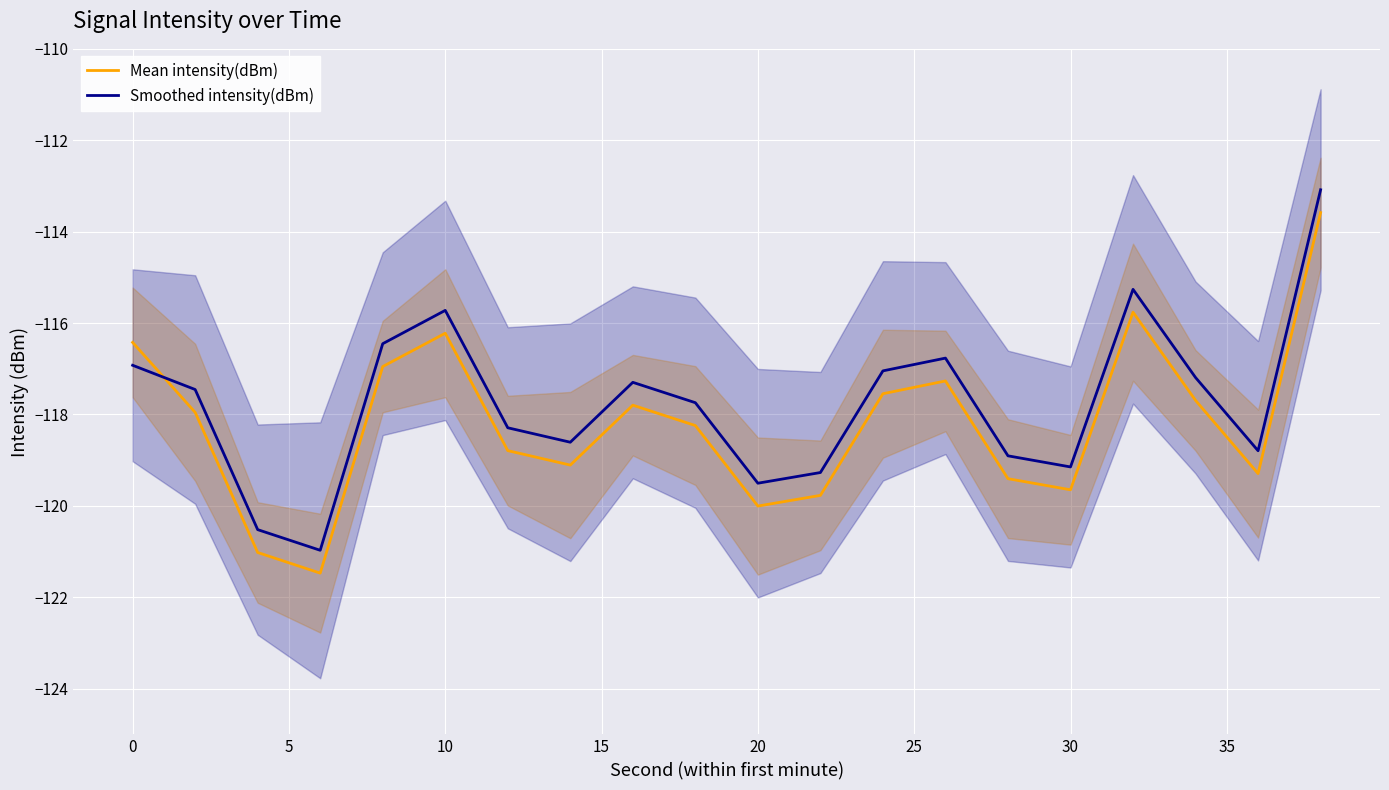

In Smoothed intensity(dBm), how many points are higher than both neighbors (excluding endpoints)?

4